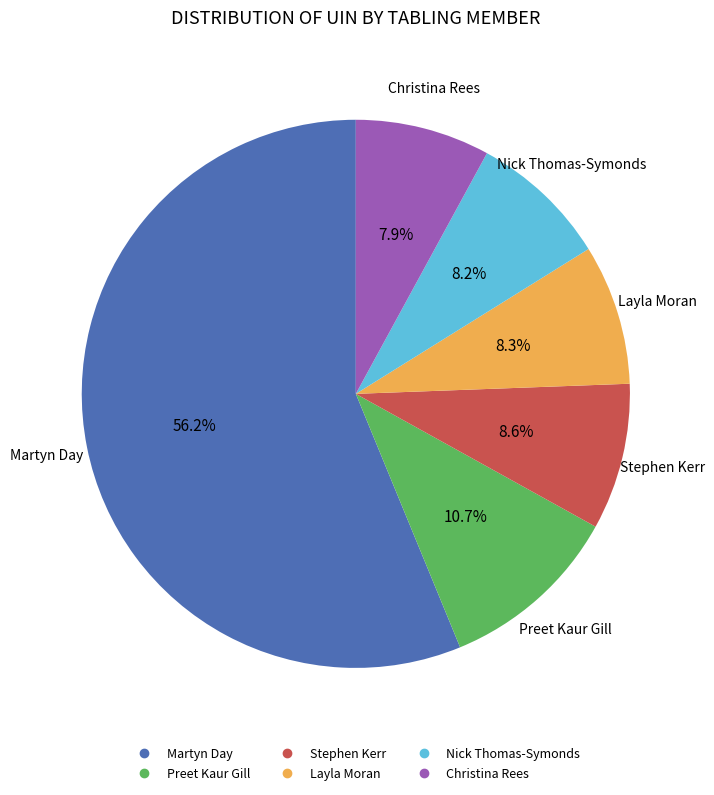

How many segments does this pie chart have?

6